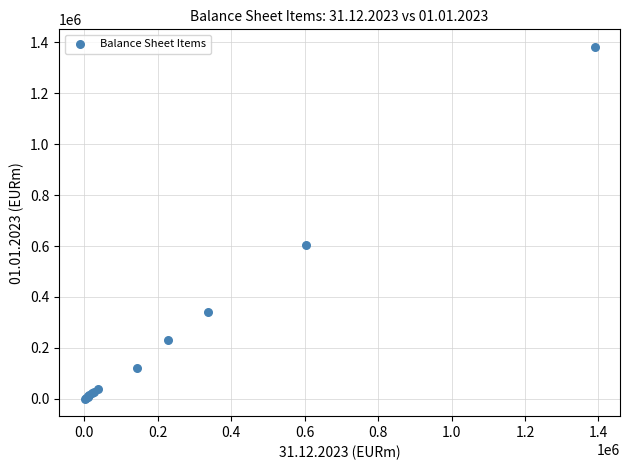

What Y value in the scatter plot is closest to 691390?

602881